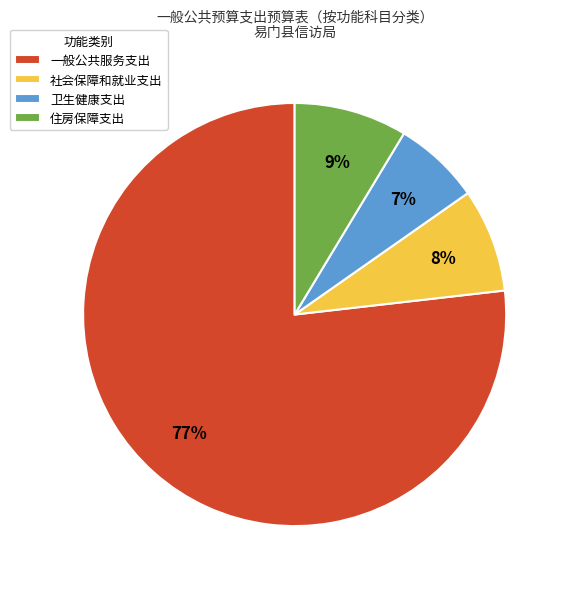

What percentage is the 社会保障和就业支出 slice, to the nearest percent?

8%